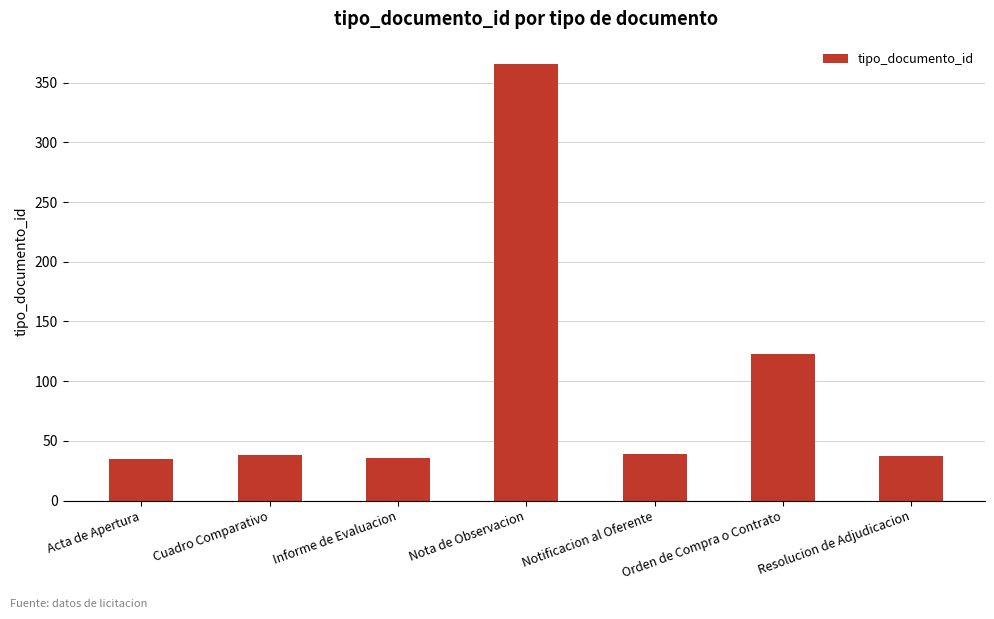

What is the minimum value shown in the chart?

35